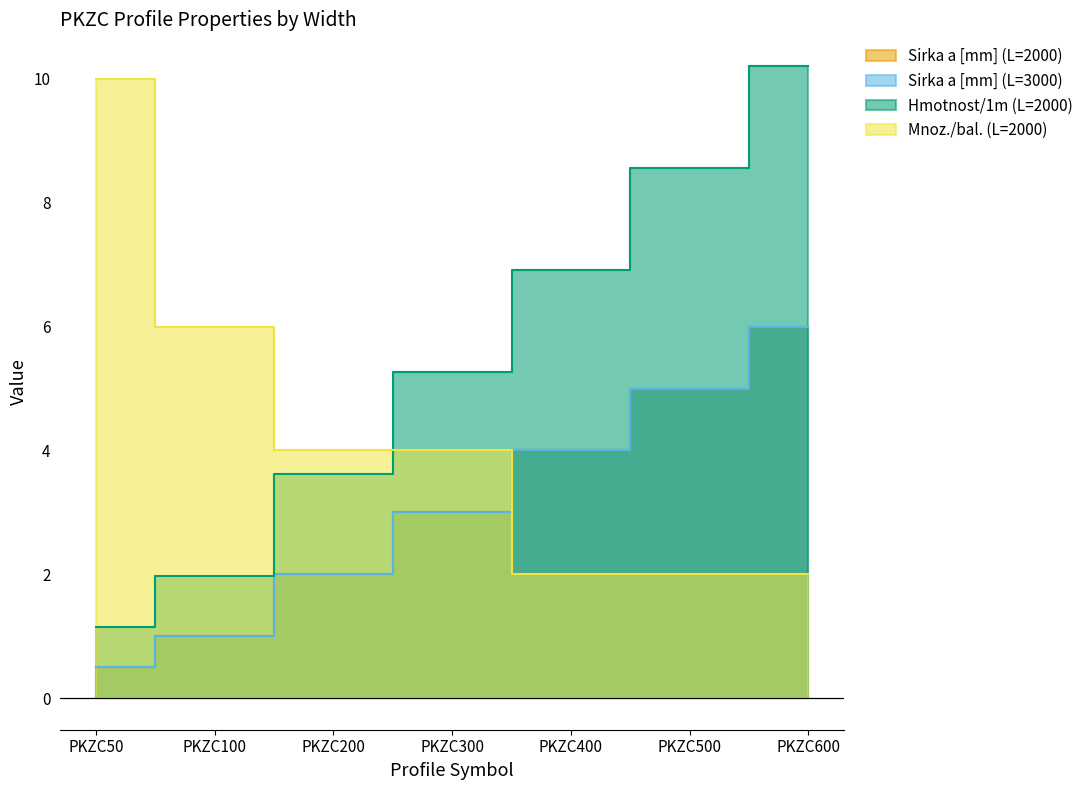

What is the difference between the second highest and minimum values in the Hmotnost/1m (L=2000) series?

7.4